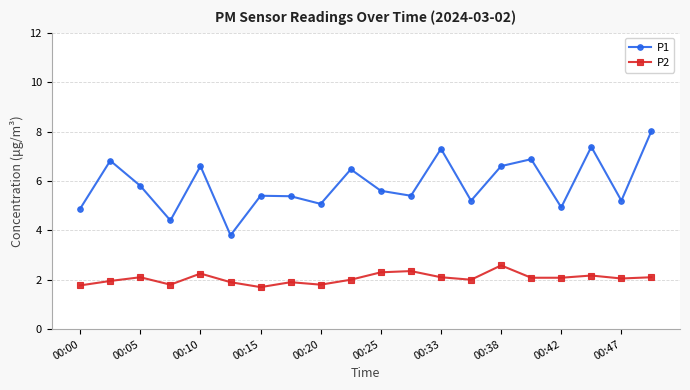

Which series has the largest range (max minus min)?

P1